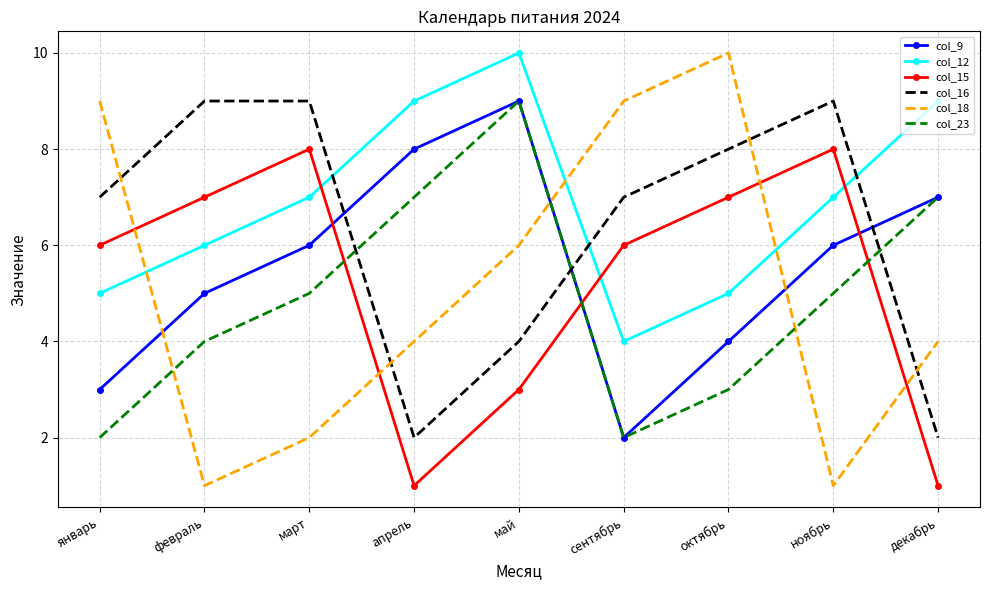

At which category does col_18 reach its first local peak?

октябрь